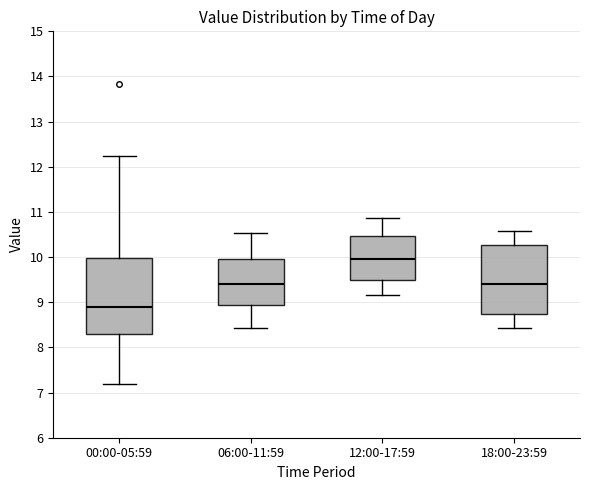

Reading left to right, read every box against the y-axis: the position of its median line, the range the box covers, and the ends of its whiskers. The values are not printed on the chart, so give them approximately, as read against the axis.

00:00-05:59: median 8.9, box 8.3 to 10.0, whiskers 7.2 to 12.2
06:00-11:59: median 9.4, box 8.9 to 10.0, whiskers 8.4 to 10.5
12:00-17:59: median 10.0, box 9.5 to 10.5, whiskers 9.2 to 10.9
18:00-23:59: median 9.4, box 8.7 to 10.3, whiskers 8.4 to 10.6